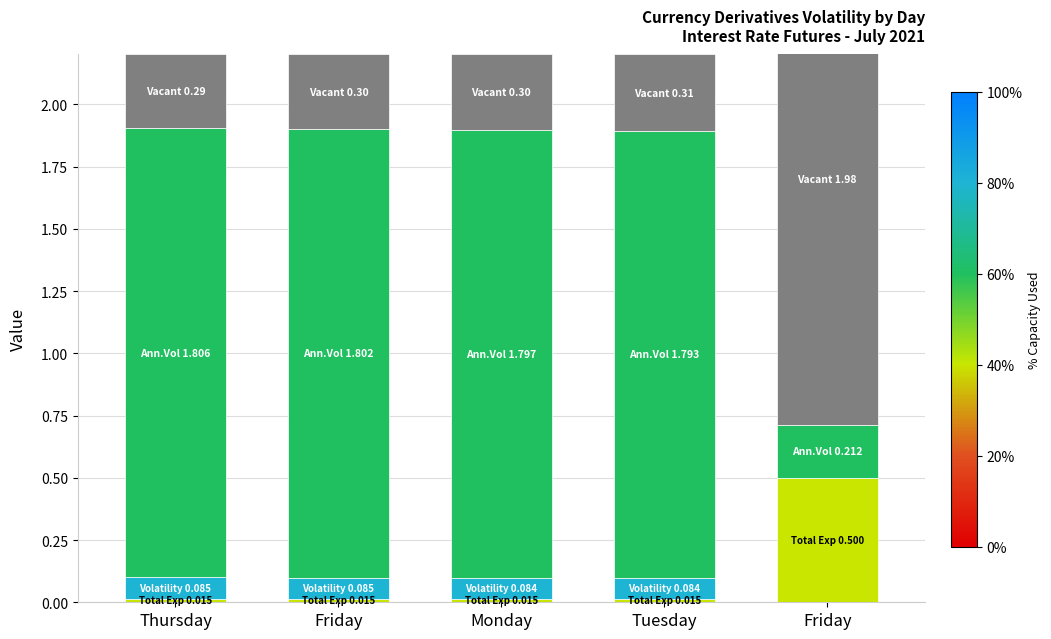

Reading left to right, transcribe all the data shown in this chart.

Total Exposure Margin%: Thursday=0.0	Friday=0.0	Monday=0.0	Tuesday=0.0	Friday=0.5
Volatility: Thursday=0.1	Friday=0.1	Monday=0.1	Tuesday=0.1	Friday=0.0
Annualised Volatility: Thursday=1.8	Friday=1.8	Monday=1.8	Tuesday=1.8	Friday=0.2
Vacant: Thursday=0.3	Friday=0.3	Monday=0.3	Tuesday=0.3	Friday=2.0